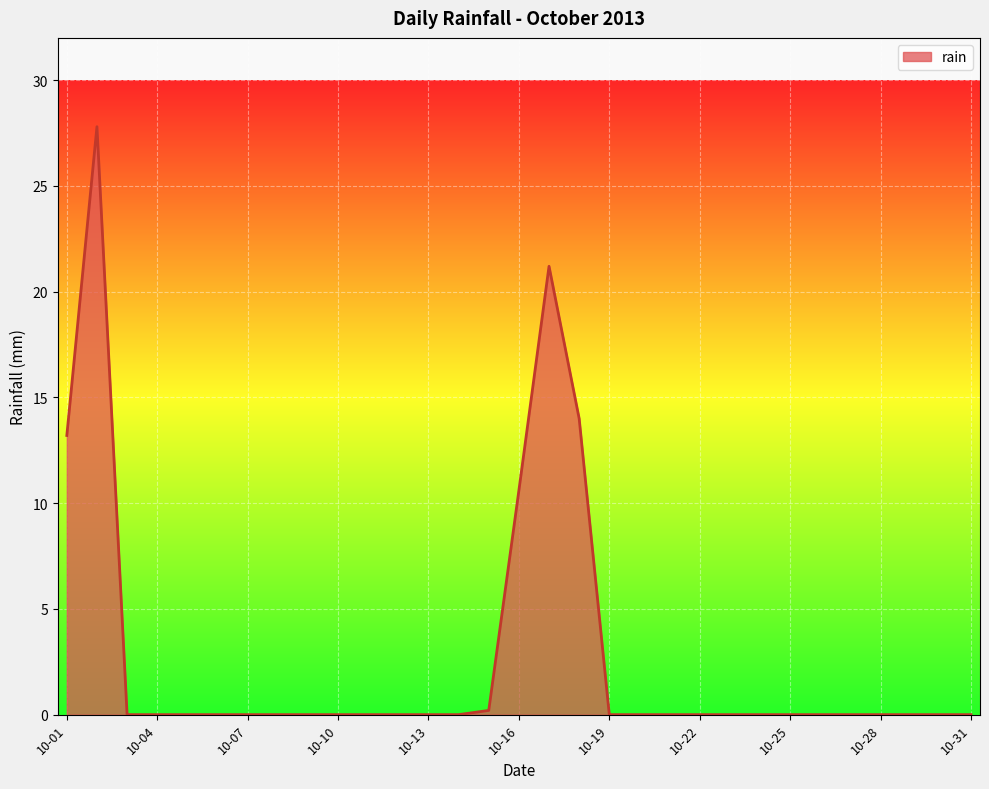

What is the difference between the second highest and second lowest values?

21.2